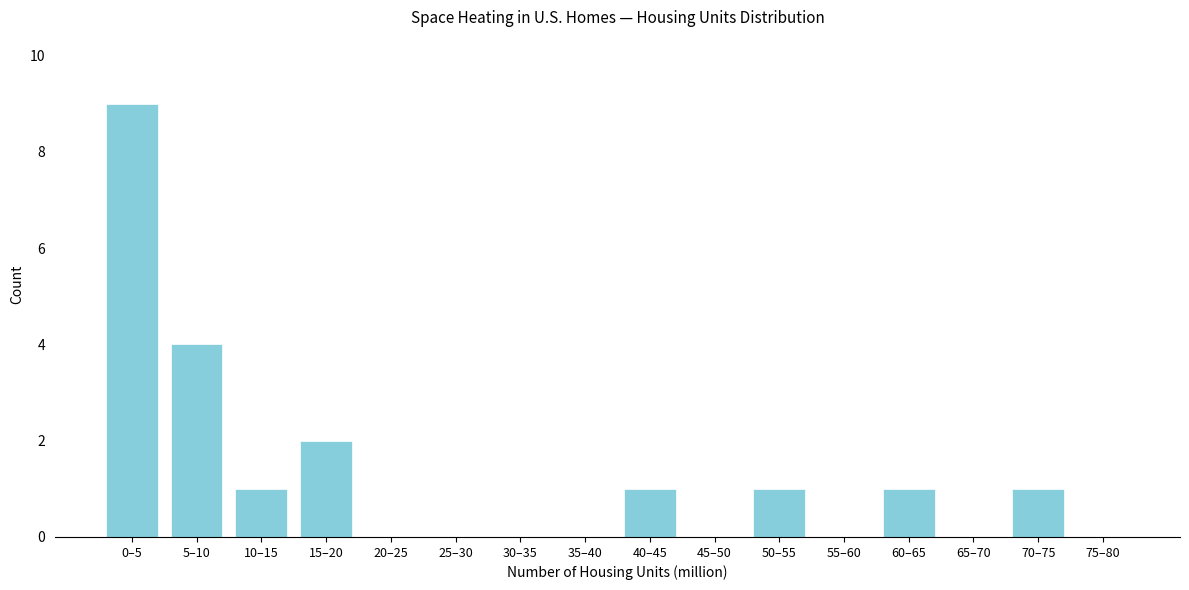

Reading left to right, list all the values displayed in this chart.

0–5=9	5–10=4	10–15=1	15–20=2	20–25=0	25–30=0	30–35=0	35–40=0	40–45=1	45–50=0	50–55=1	55–60=0	60–65=1	65–70=0	70–75=1	75–80=0